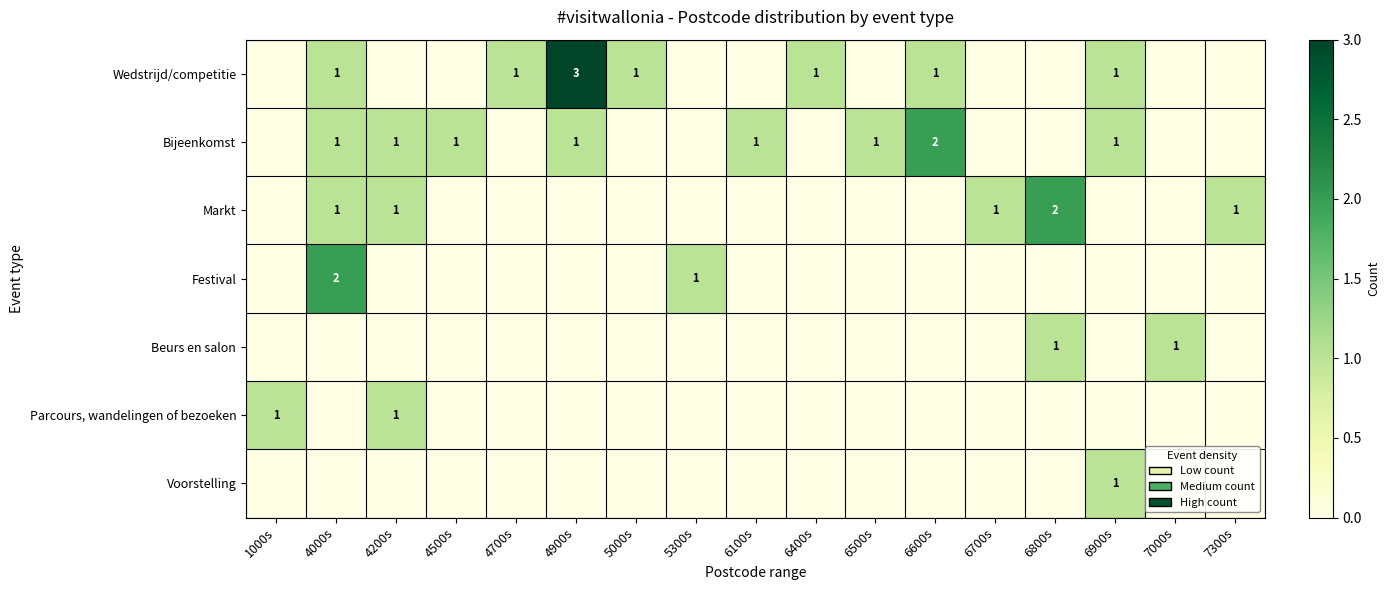

Is it true that Markt equals 2 at 6800s?

True